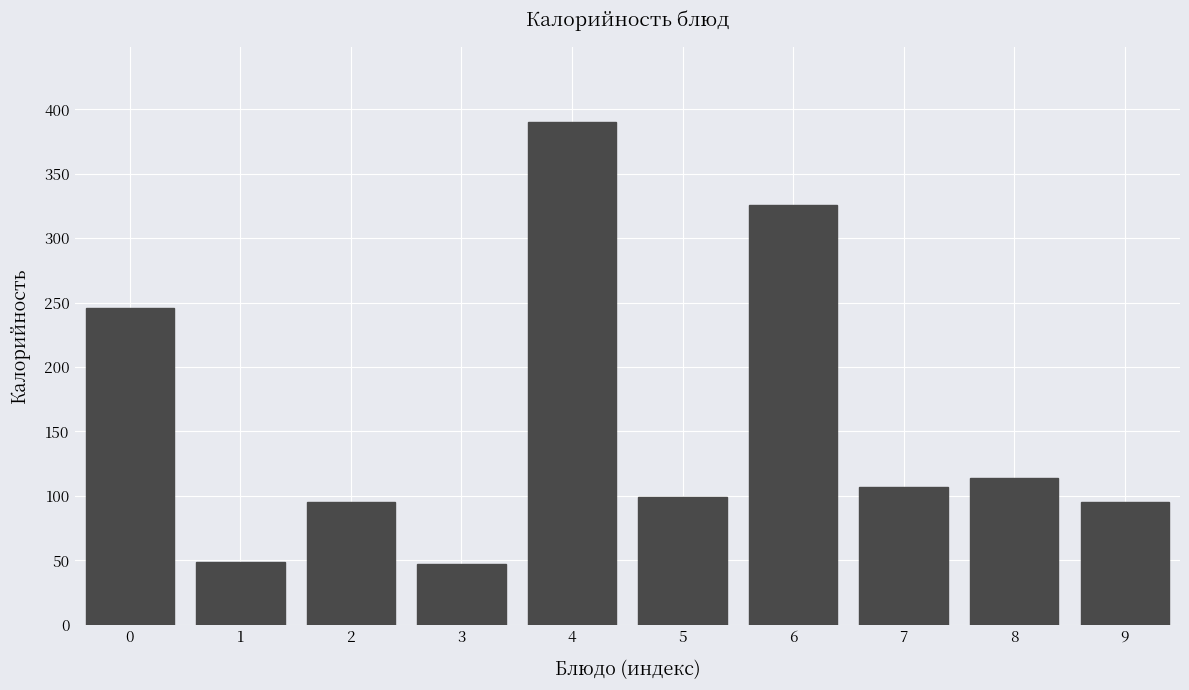

Reading left to right, list all the values displayed in this chart.

0=246	1=49	2=95	3=47	4=390	5=99	6=326	7=107	8=114	9=95